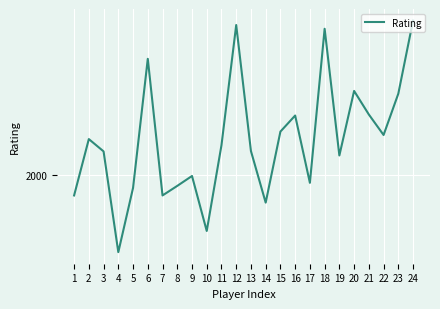

What value does the data have at 11, to the nearest 50?

2100